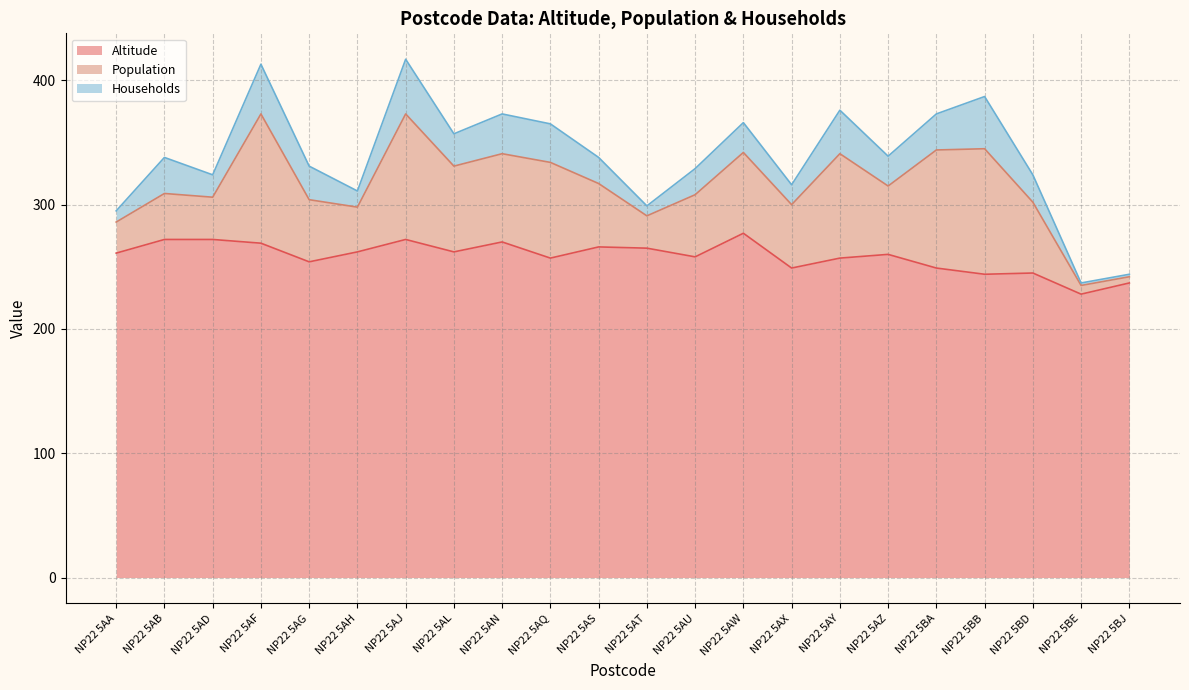

At which category does Households reach its first local peak?

NP22 5AB